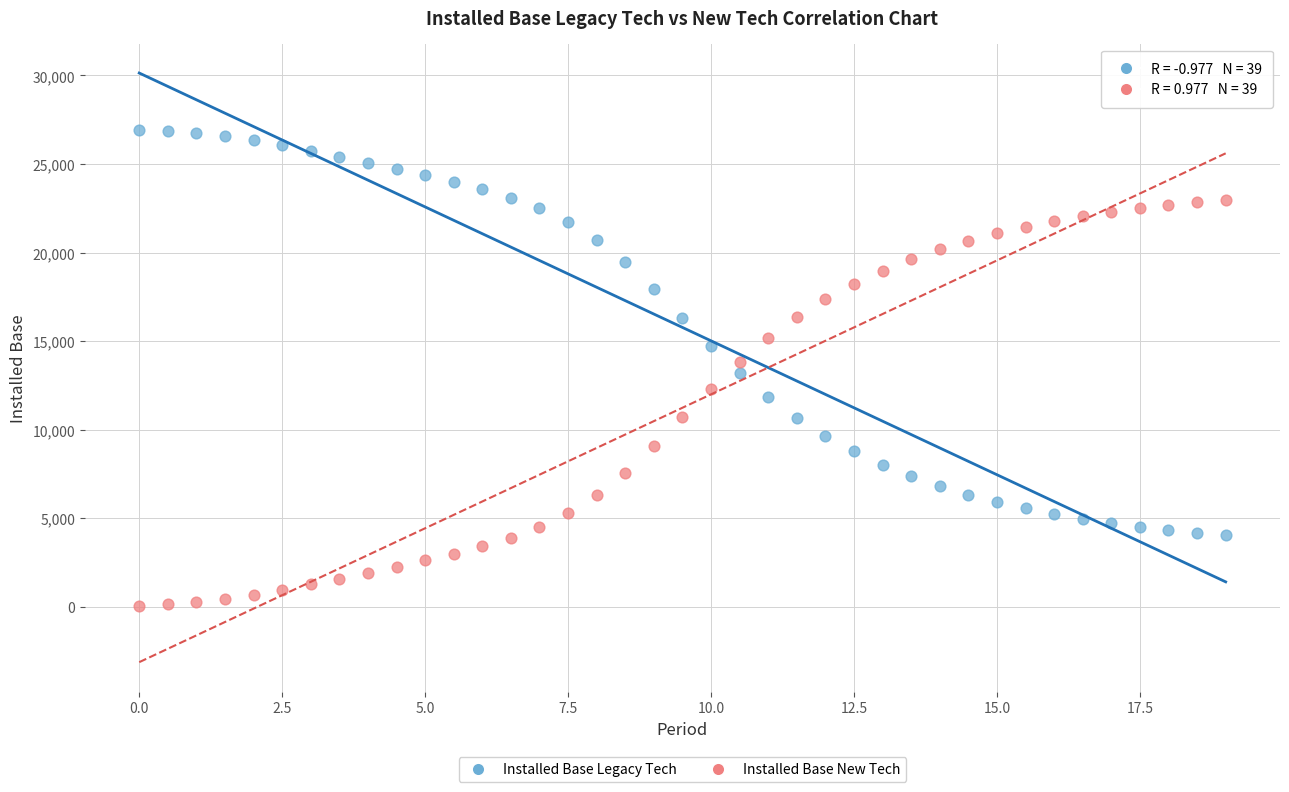

Which series reaches the minimum Y coordinate?

Installed Base New Tech